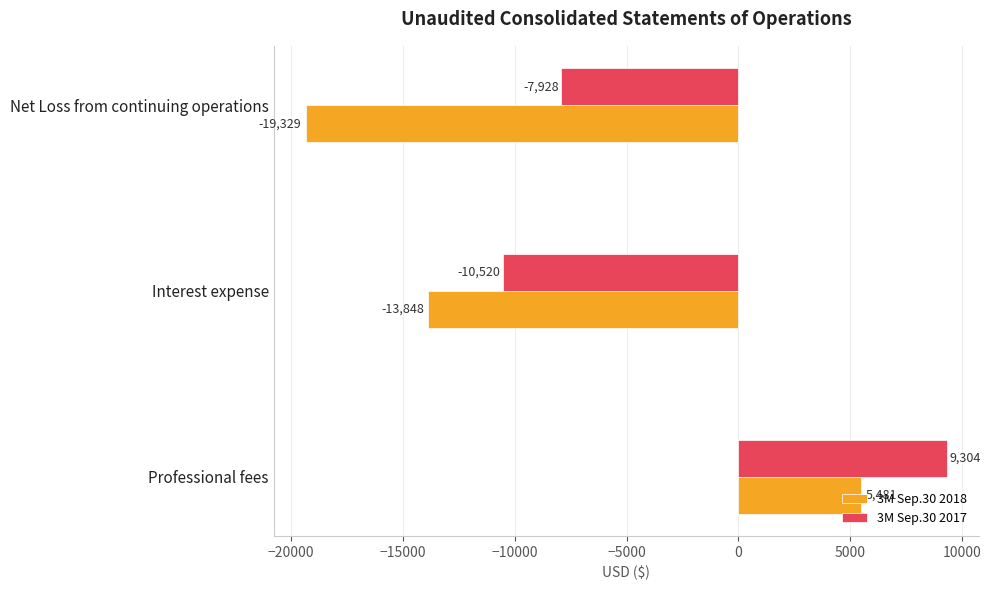

At which category is the sum across all series the highest?

Professional fees